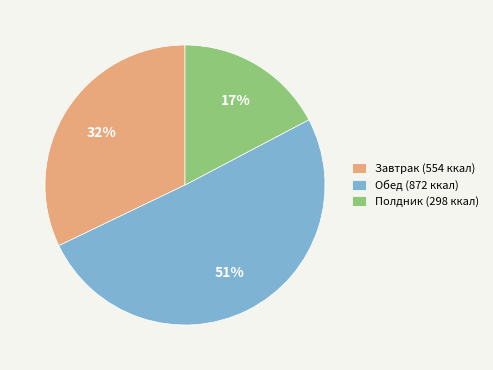

Between Полдник and Завтрак, which is larger?

Завтрак